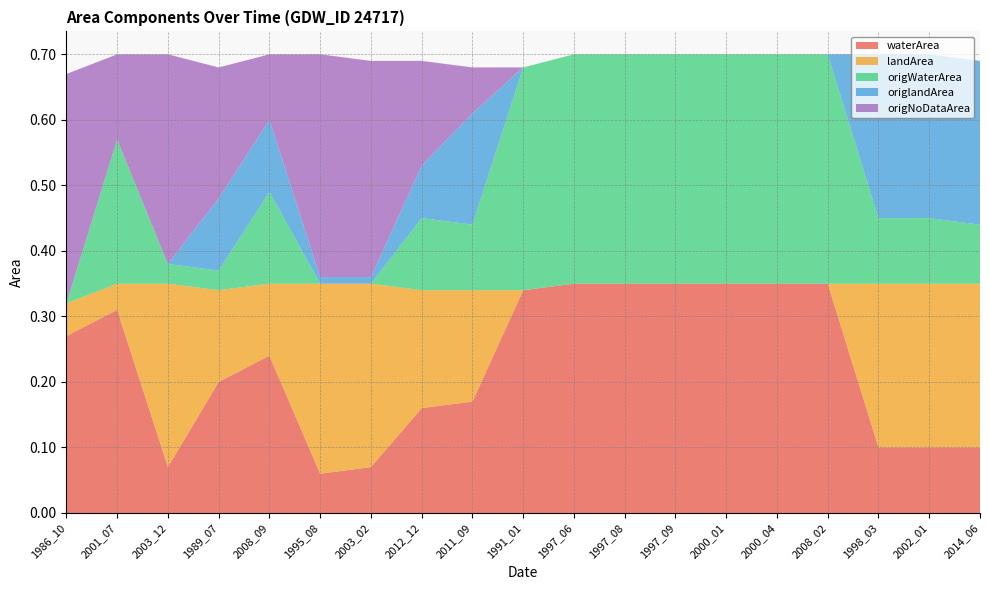

Reading left to right, transcribe all the data shown in this chart.

waterArea: 1986_10=0.3	2001_07=0.3	2003_12=0.1	1989_07=0.2	2008_09=0.2	1995_08=0.1	2003_02=0.1	2012_12=0.2	2011_09=0.2	1991_01=0.3	1997_06=0.3	1997_08=0.3	1997_09=0.3	2000_01=0.3	2000_04=0.3	2008_02=0.3	1998_03=0.1	2002_01=0.1	2014_06=0.1
landArea: 1986_10=0.1	2001_07=0.0	2003_12=0.3	1989_07=0.1	2008_09=0.1	1995_08=0.3	2003_02=0.3	2012_12=0.2	2011_09=0.2	1991_01=0.0	1997_06=0.0	1997_08=0.0	1997_09=0.0	2000_01=0.0	2000_04=0.0	2008_02=0.0	1998_03=0.2	2002_01=0.2	2014_06=0.2
origWaterArea: 1986_10=0.0	2001_07=0.2	2003_12=0.0	1989_07=0.0	2008_09=0.1	1995_08=0.0	2003_02=0.0	2012_12=0.1	2011_09=0.1	1991_01=0.3	1997_06=0.3	1997_08=0.3	1997_09=0.3	2000_01=0.3	2000_04=0.3	2008_02=0.3	1998_03=0.1	2002_01=0.1	2014_06=0.1
origlandArea: 1986_10=0.0	2001_07=0.0	2003_12=0.0	1989_07=0.1	2008_09=0.1	1995_08=0.0	2003_02=0.0	2012_12=0.1	2011_09=0.2	1991_01=0.0	1997_06=0.0	1997_08=0.0	1997_09=0.0	2000_01=0.0	2000_04=0.0	2008_02=0.0	1998_03=0.2	2002_01=0.2	2014_06=0.2
origNoDataArea: 1986_10=0.3	2001_07=0.1	2003_12=0.3	1989_07=0.2	2008_09=0.1	1995_08=0.3	2003_02=0.3	2012_12=0.2	2011_09=0.1	1991_01=0.0	1997_06=0.0	1997_08=0.0	1997_09=0.0	2000_01=0.0	2000_04=0.0	2008_02=0.0	1998_03=0.0	2002_01=0.0	2014_06=0.0